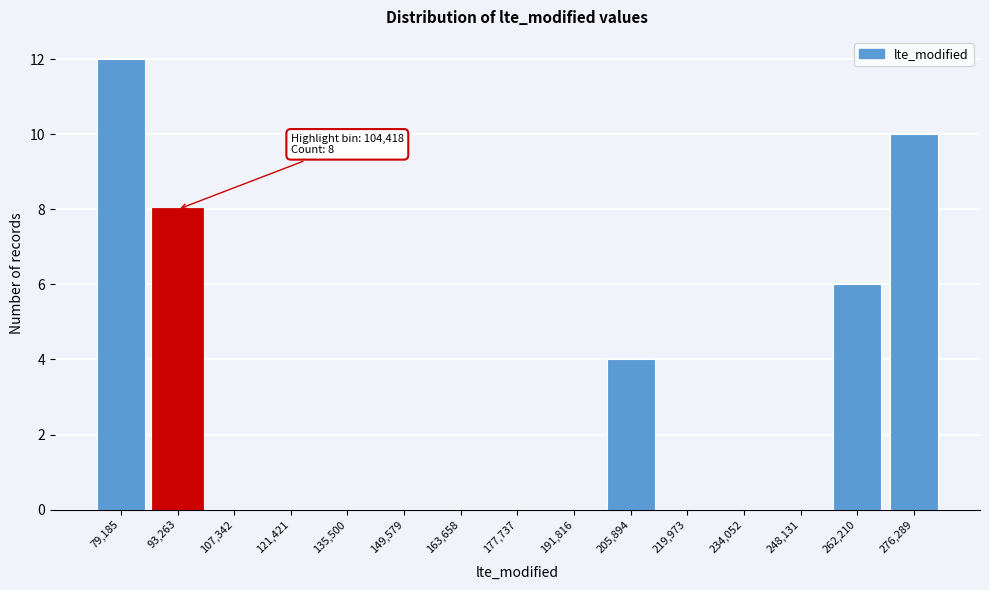

Reading right to left, list all the values displayed in this chart.

276,289=10	262,210=6	248,131=0	234,052=0	219,973=0	205,894=4	191,816=0	177,737=0	163,658=0	149,579=0	135,500=0	121,421=0	107,342=0	93,263=8	79,185=12